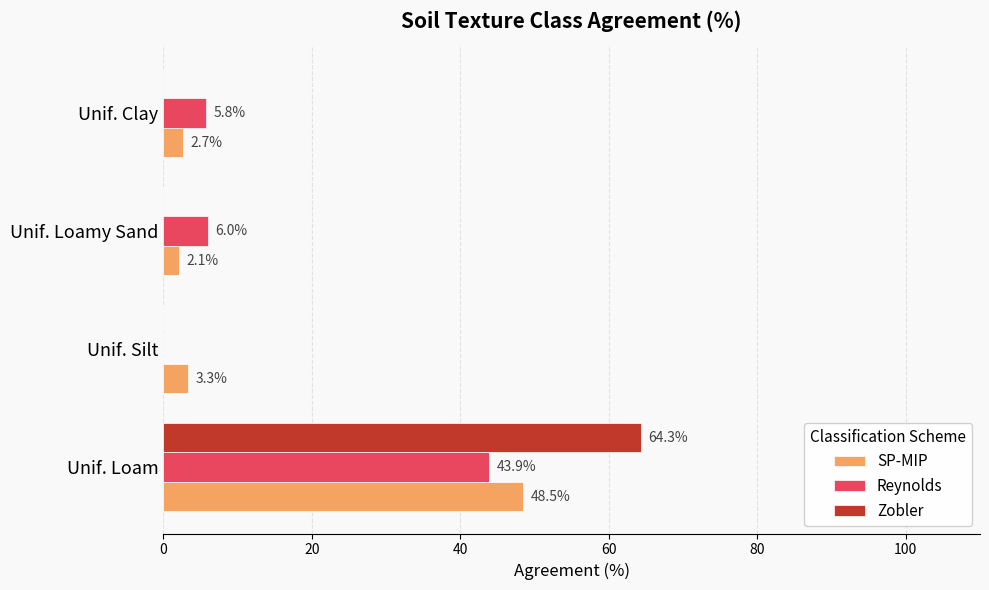

What is the sum of the SP-MIP values at Unif. Loam and Unif. Silt?

51.8